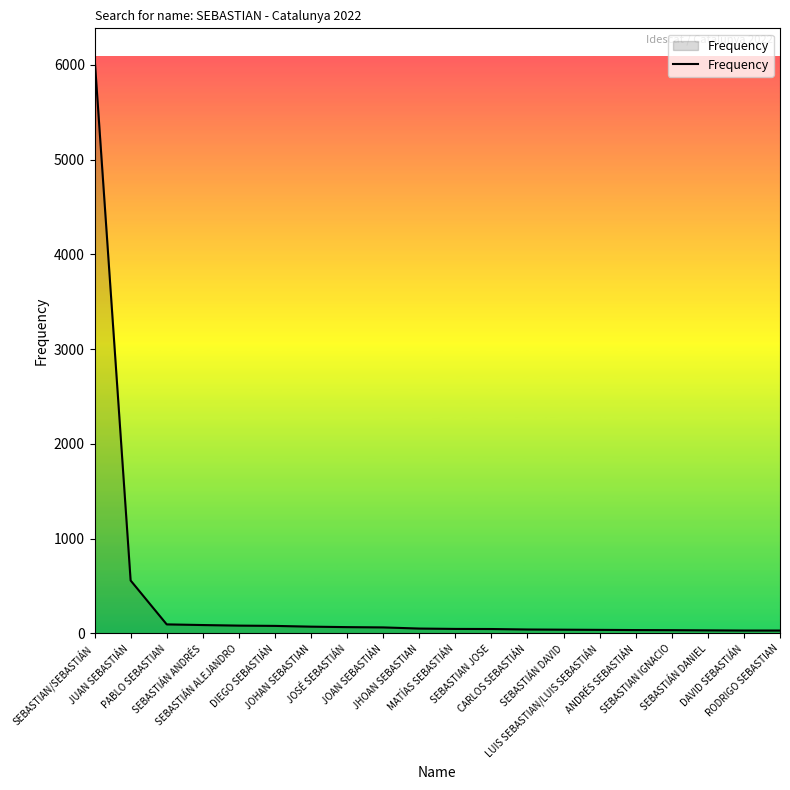

What is the maximum value shown in the chart?

6080